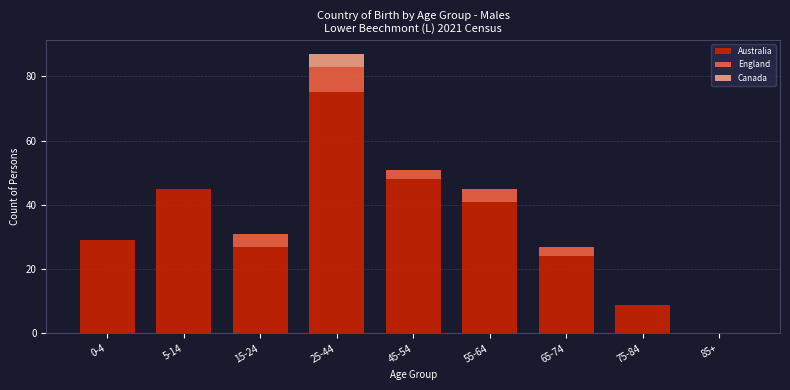

Reading left to right, list the values for the Australia series.

0-4=29	5-14=45	15-24=27	25-44=75	45-54=48	55-64=41	65-74=24	75-84=9	85+=0